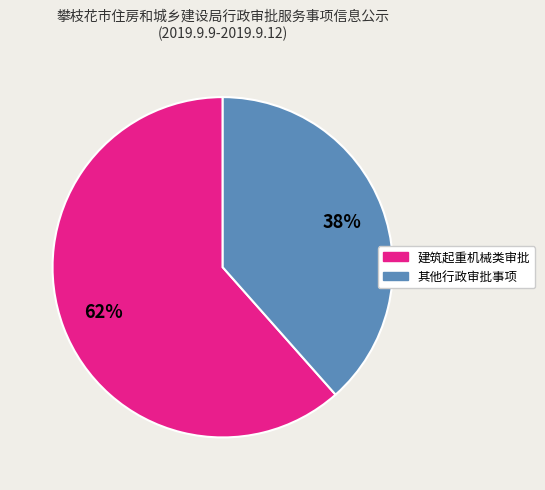

To the nearest percent, what is the average slice percentage?

50%